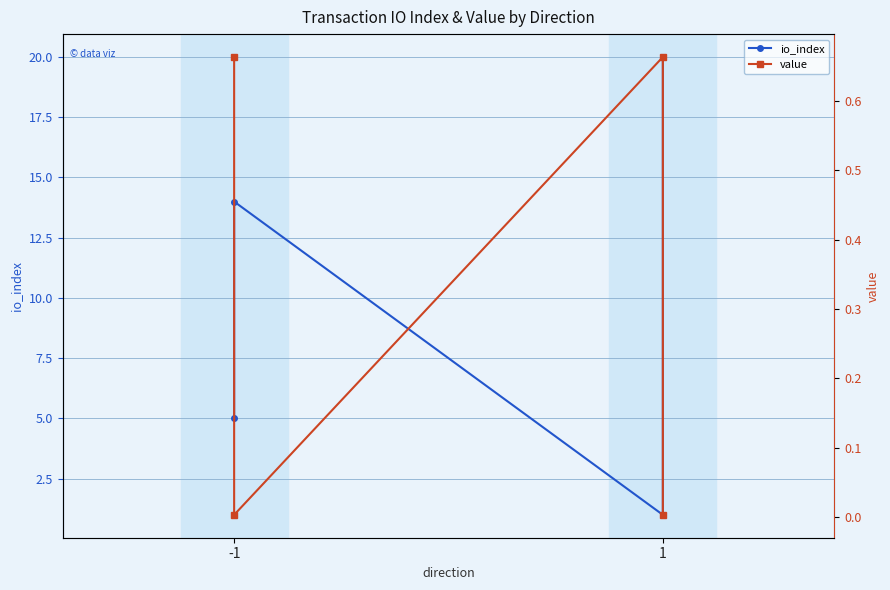

Rank the series by their average value, from lowest to highest.

value, io_index